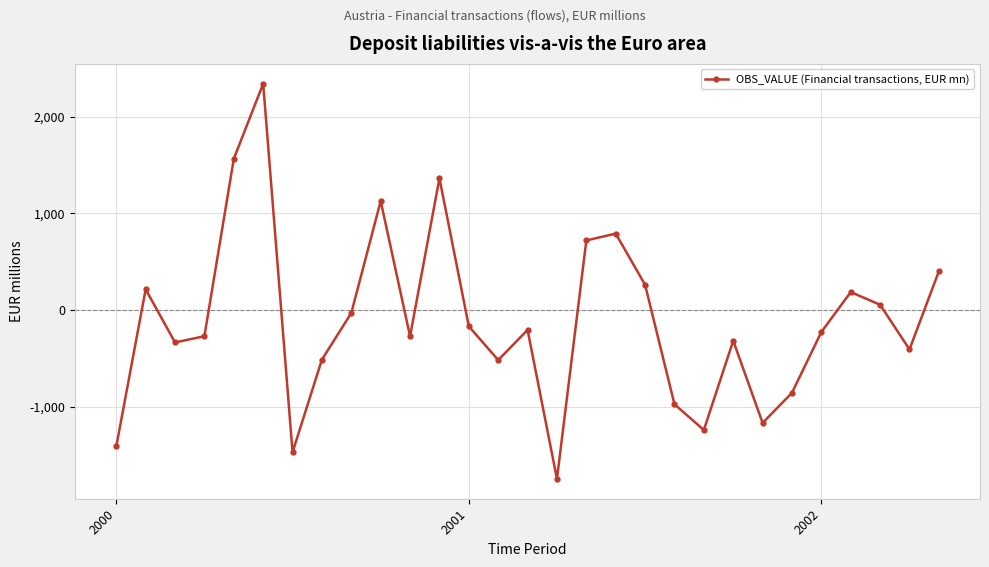

How many interior local peaks (higher than both neighbors) does the data have?

8